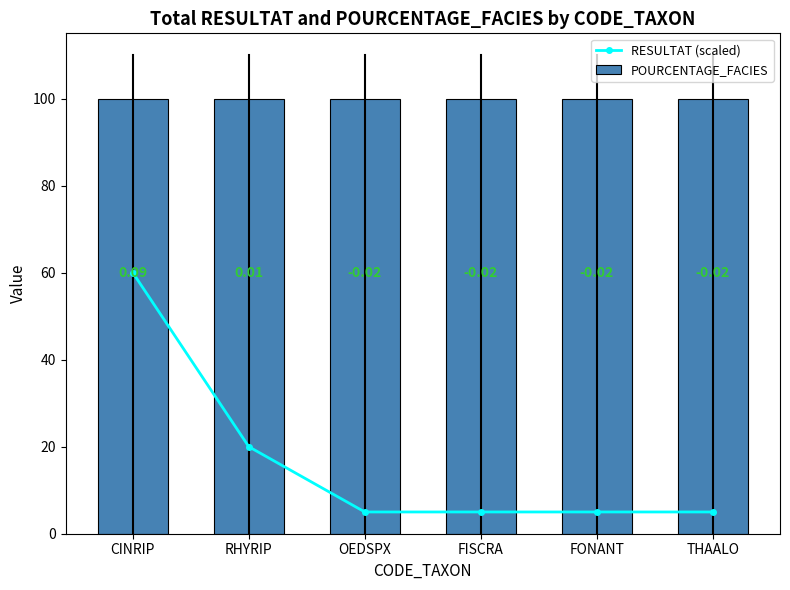

What is the total value across all series at OEDSPX?

105